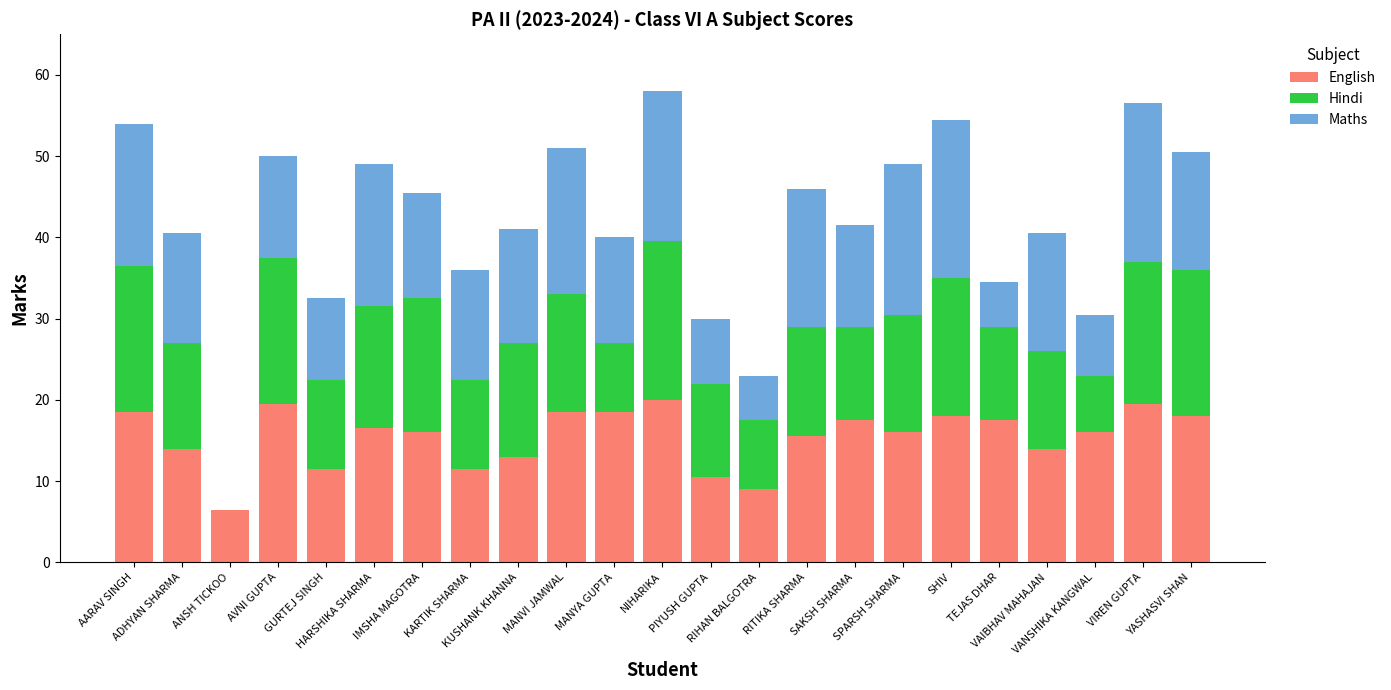

Does the chart contain stacked bars?

Yes